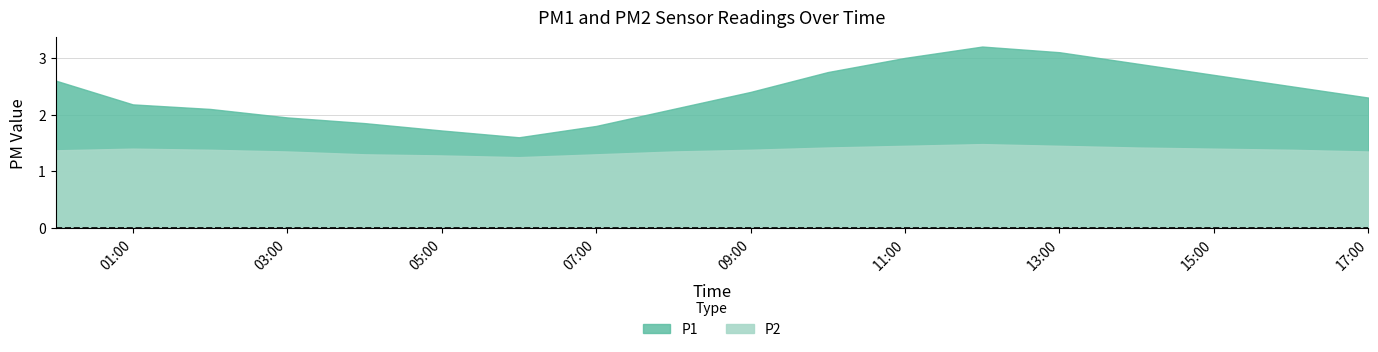

How many P2 values are between 1 and 2?

18